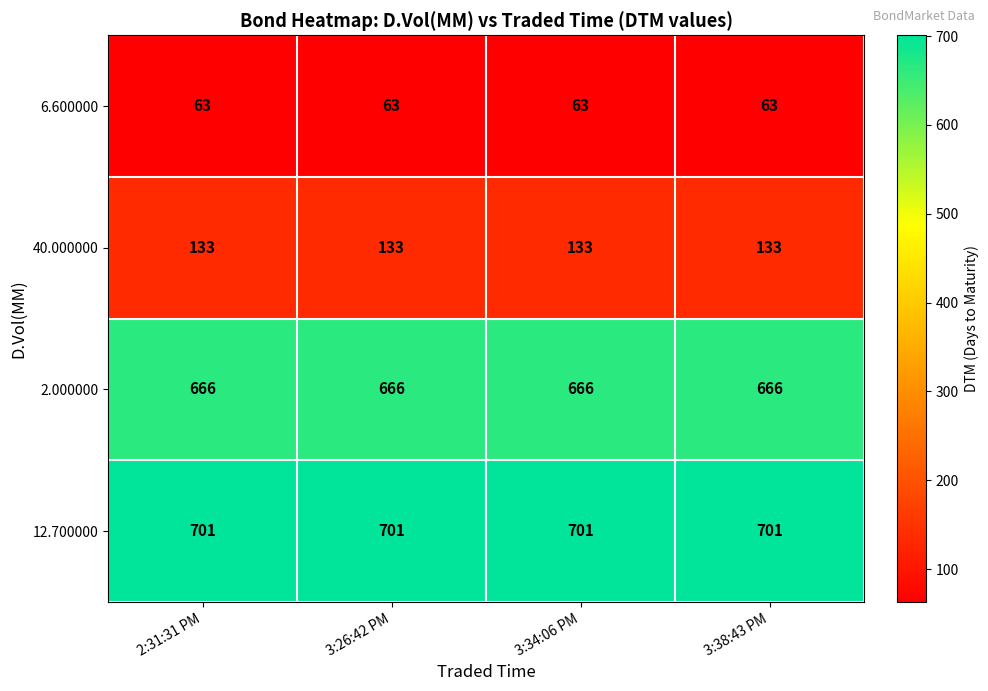

What is the greatest value displayed?

701